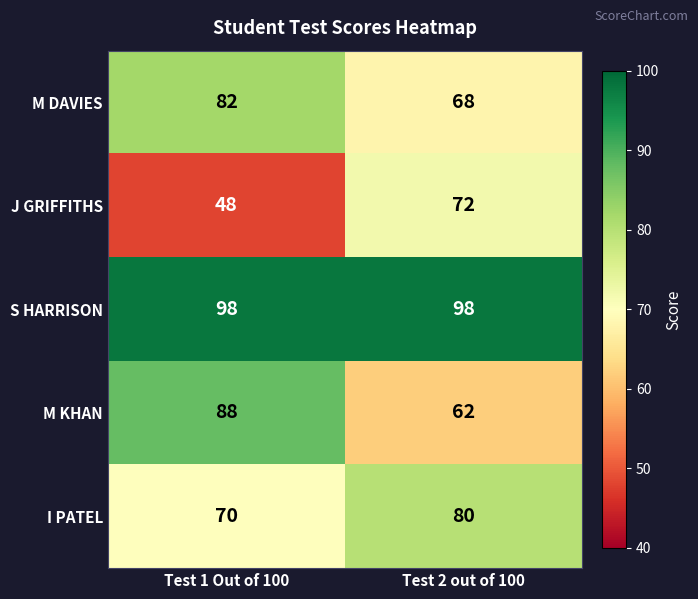

Reading right to left, transcribe all the data shown in this chart.

M DAVIES: Test 2 out of 100=68	Test 1 Out of 100=82
J GRIFFITHS: Test 2 out of 100=72	Test 1 Out of 100=48
S HARRISON: Test 2 out of 100=98	Test 1 Out of 100=98
M KHAN: Test 2 out of 100=62	Test 1 Out of 100=88
I PATEL: Test 2 out of 100=80	Test 1 Out of 100=70